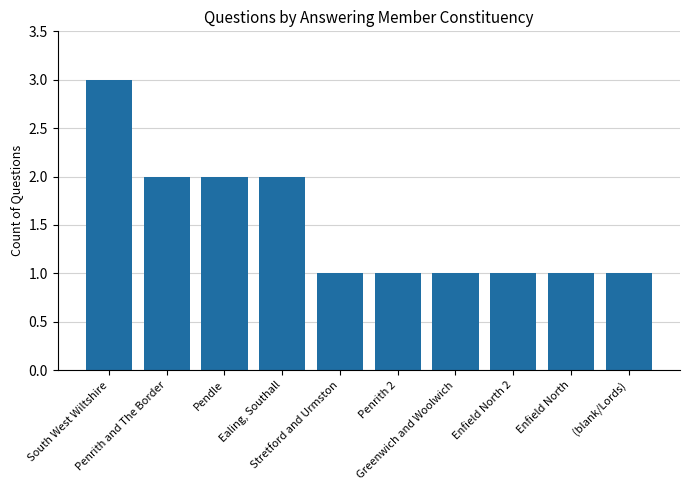

What is the greatest value displayed?

3